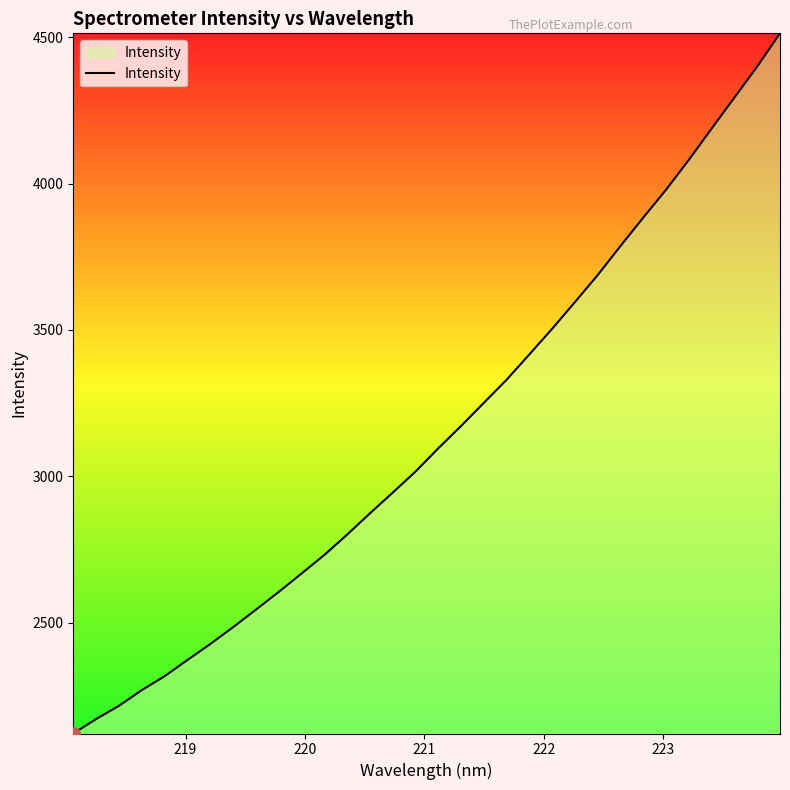

How many lines are shown in the chart?

1